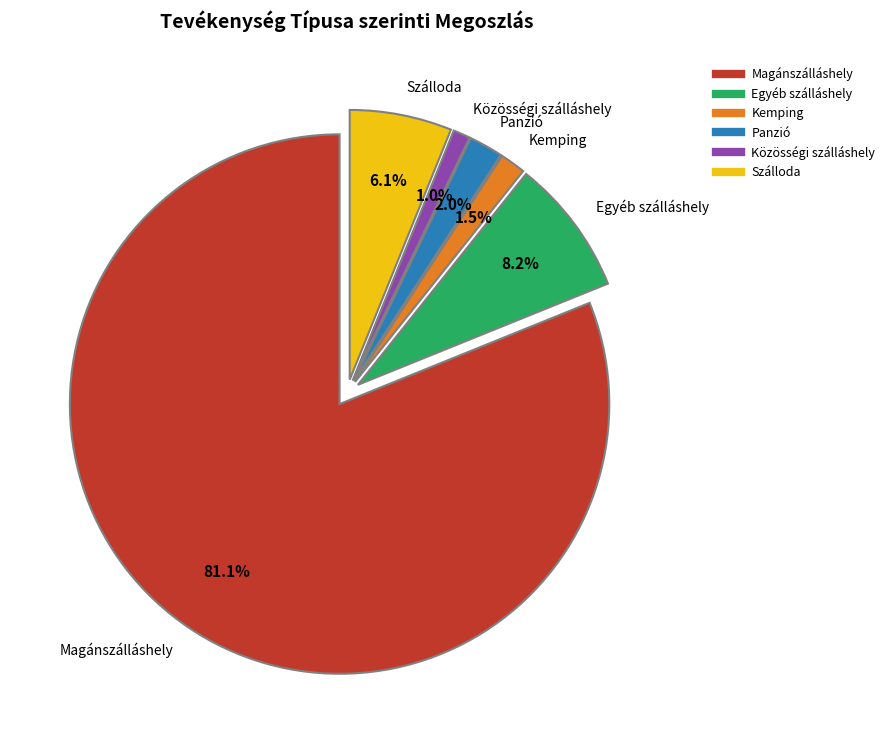

How many slices are in this pie chart?

6